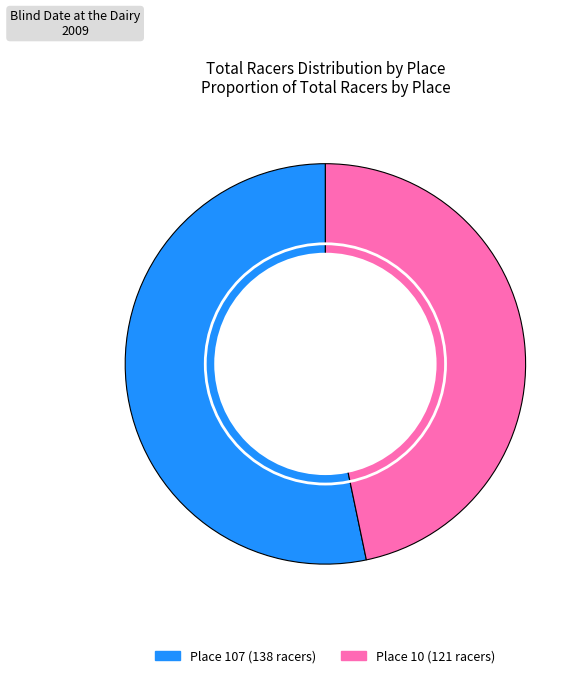

Is there any slice that represents more than half of the pie?

Yes